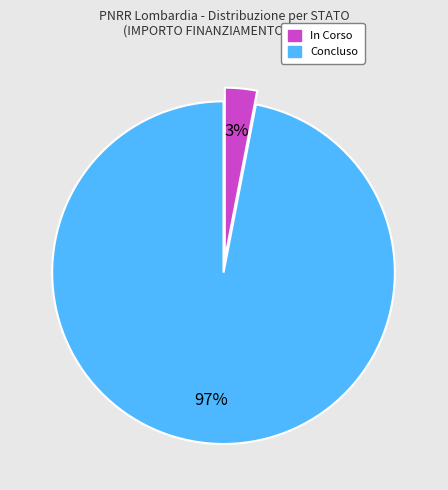

Does any single category account for the majority?

Yes